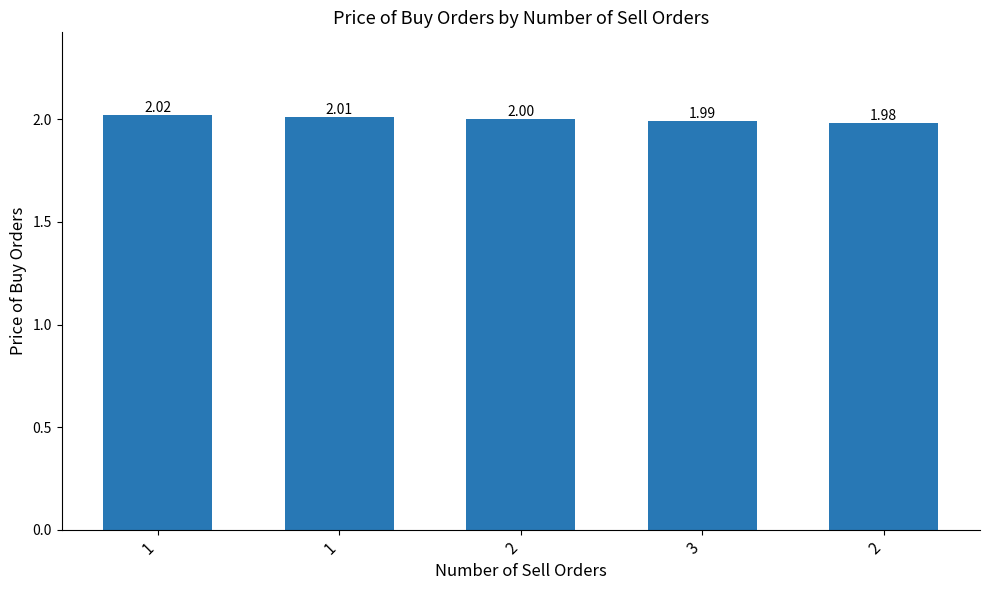

Where does the data first go above 2?

1